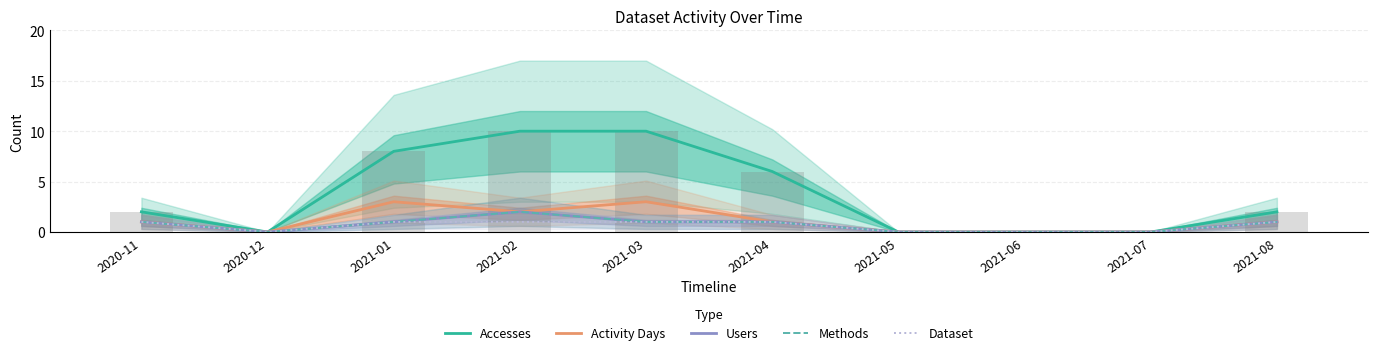

Rank the categories by Dataset value from highest to lowest.

2020-11, 2021-01, 2021-02, 2021-03, 2021-04, 2021-08, 2020-12, 2021-05, 2021-06, 2021-07